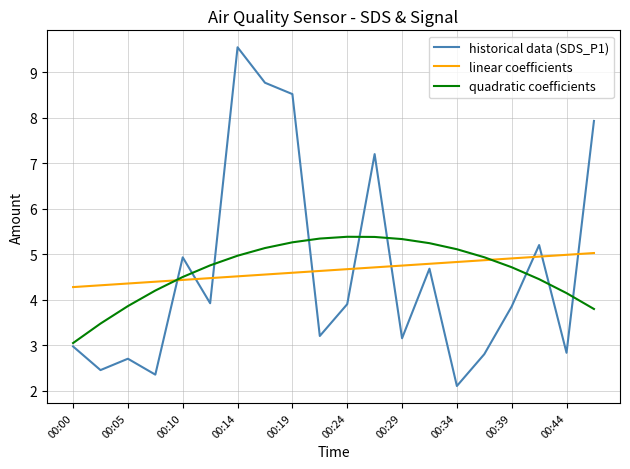

List the series in order of their peak value, lowest first.

linear coefficients, quadratic coefficients, historical data (SDS_P1)